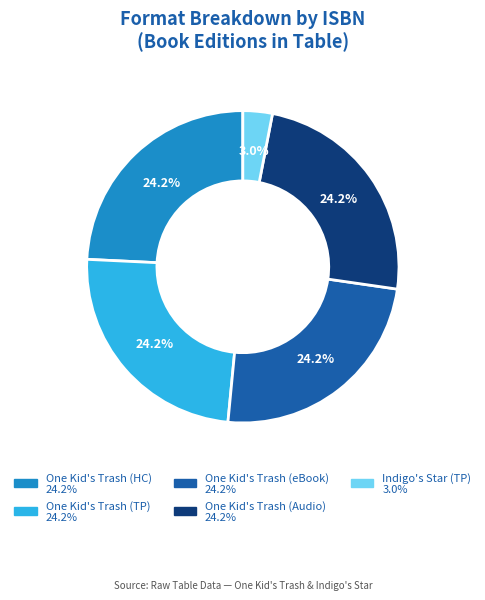

Does any single category account for the majority?

No